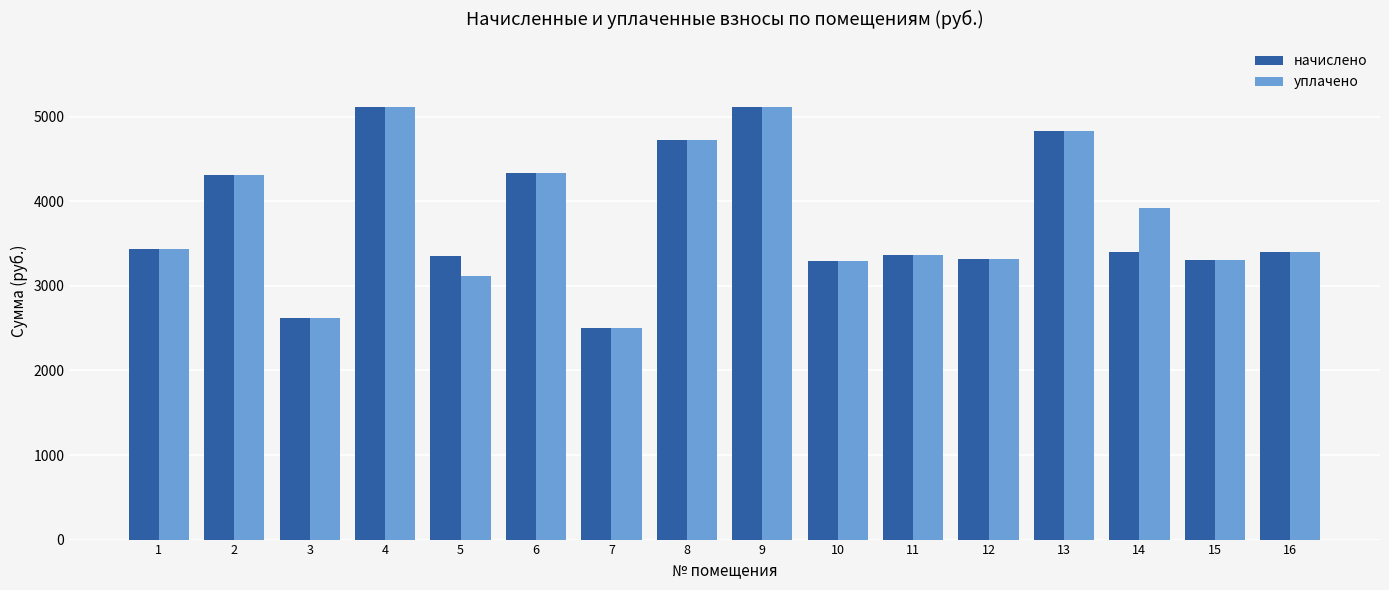

What is the smallest value displayed?

2499.2